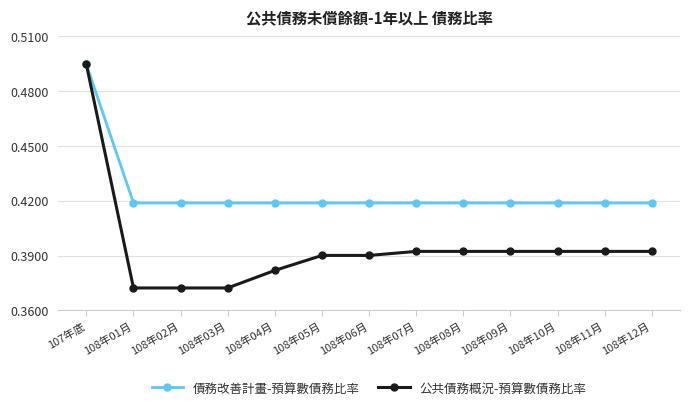

Count the 債務改善計畫-預算數債務比率 values in the range 0 to 1.

13